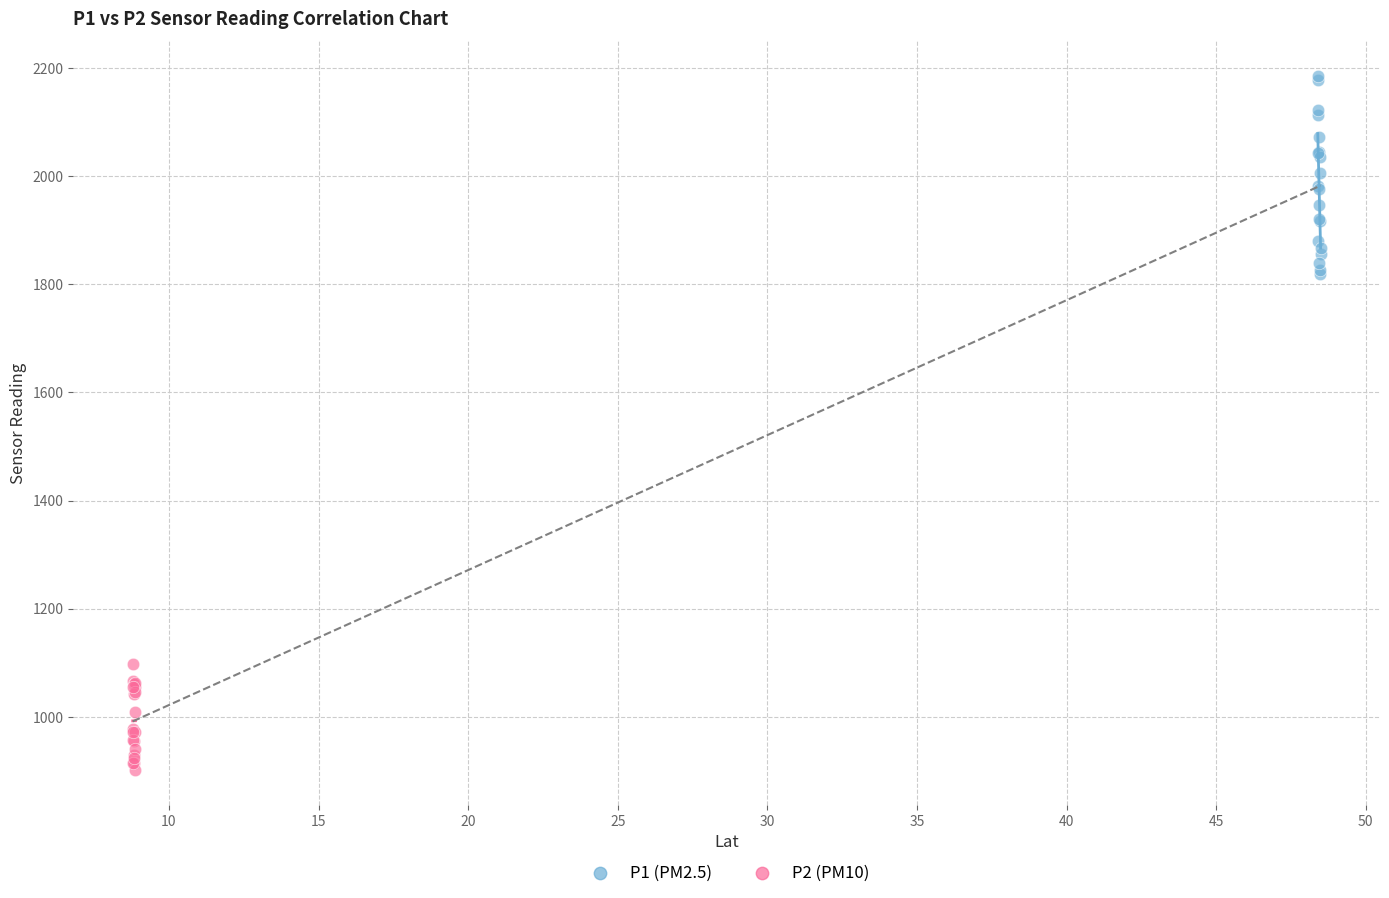

Which series reaches the minimum Y coordinate?

P2 (PM10)